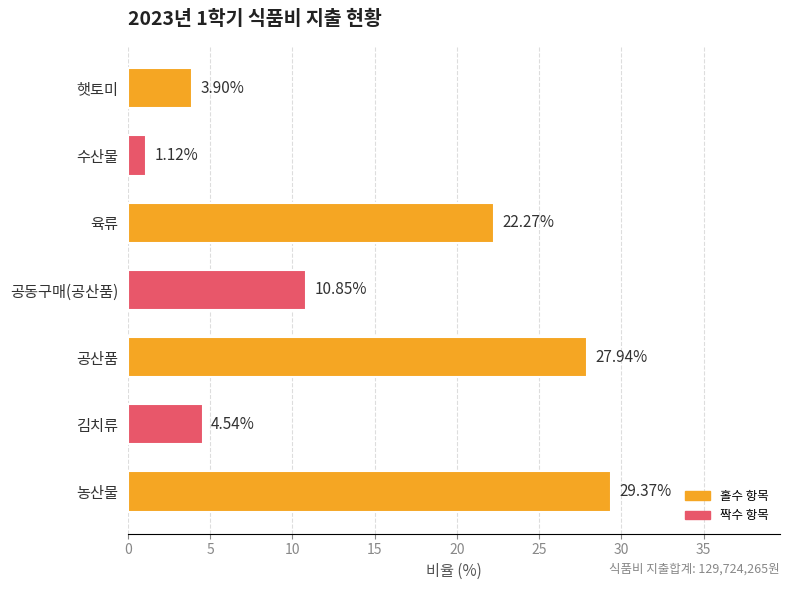

Which has a higher value, 김치류 or 농산물?

농산물